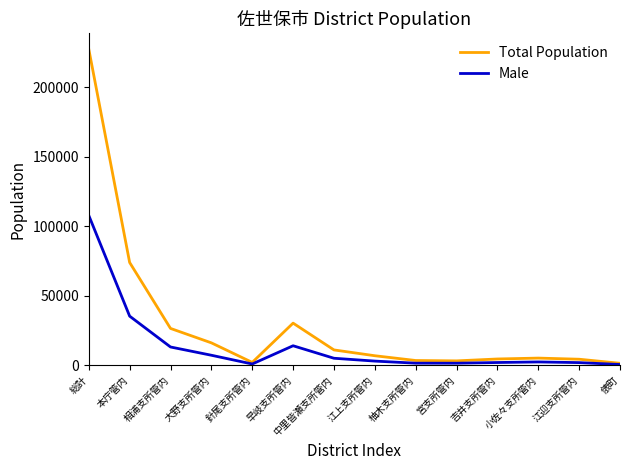

What is the difference between the second highest and minimum values in the Total Population series?

72435